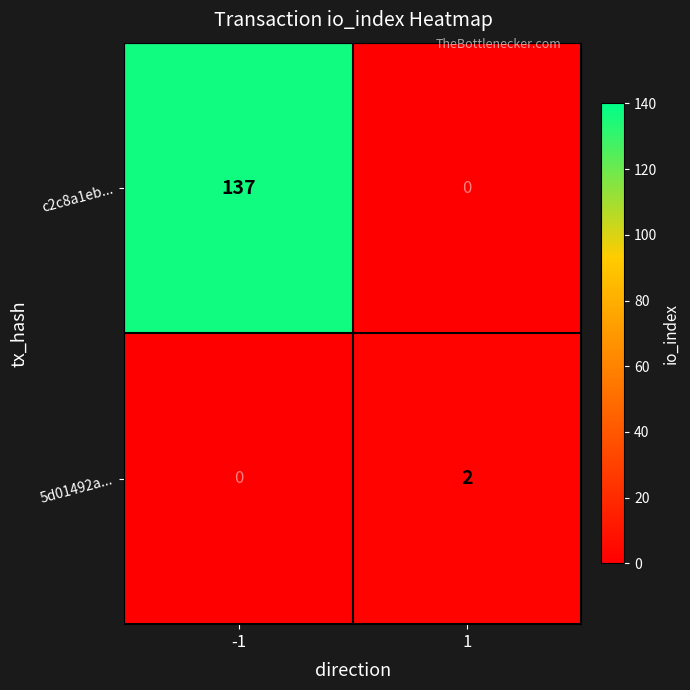

Rank the series by their maximum value, from lowest to highest.

5d01492a..., c2c8a1eb...